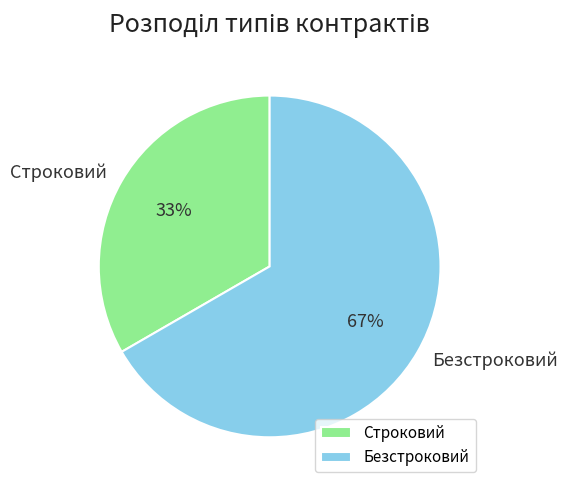

Count the number of slices in the pie.

2